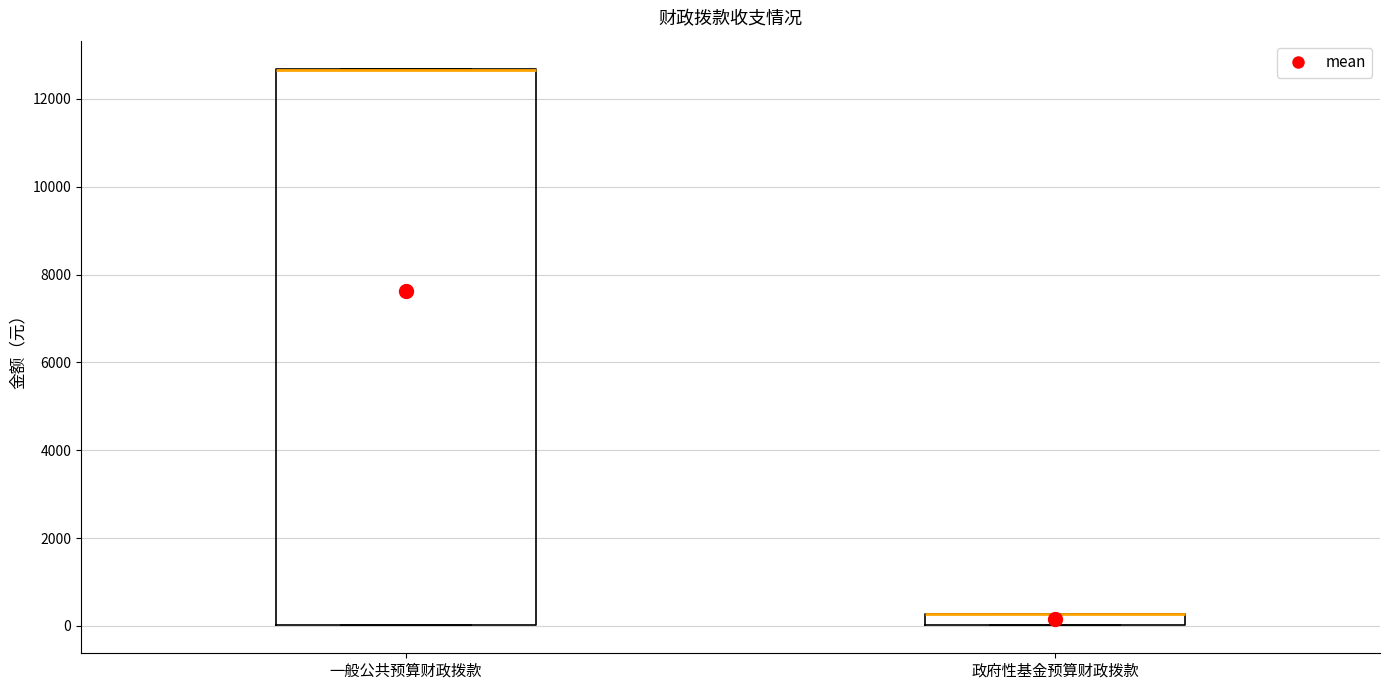

Comparing the boxes themselves (not the whiskers), which one is the tallest?

一般公共预算财政拨款